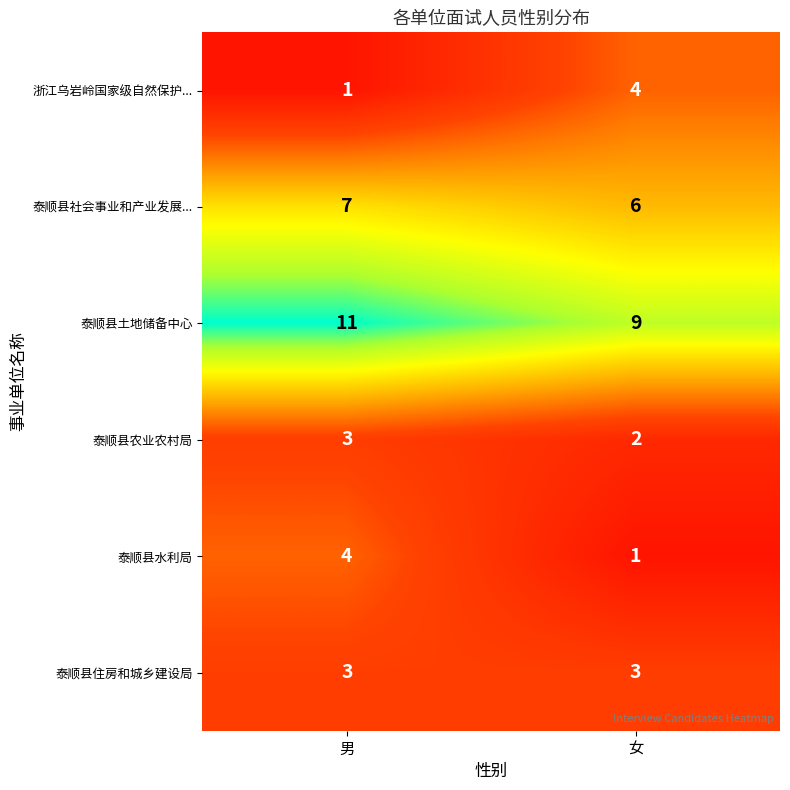

At which label is 泰顺县社会事业和产业发展... closest to 6?

女